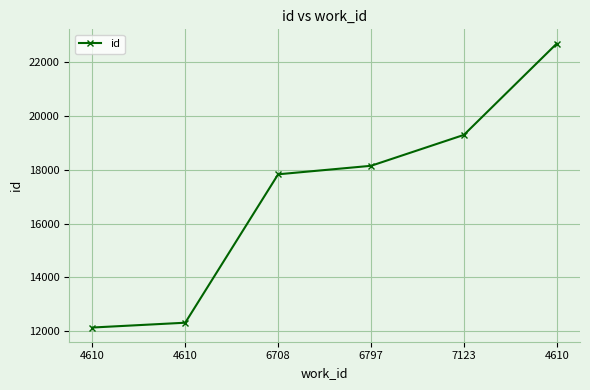

What is the change in value from 7123 to 4610?

+3400